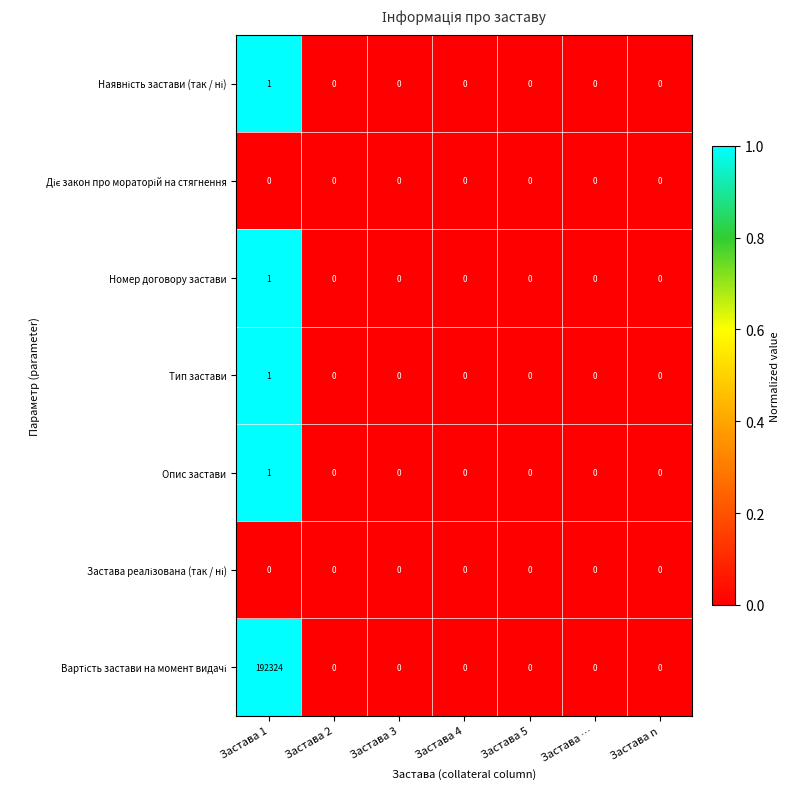

The Тип застави series shows 0 at Застава 3. True or false?

True